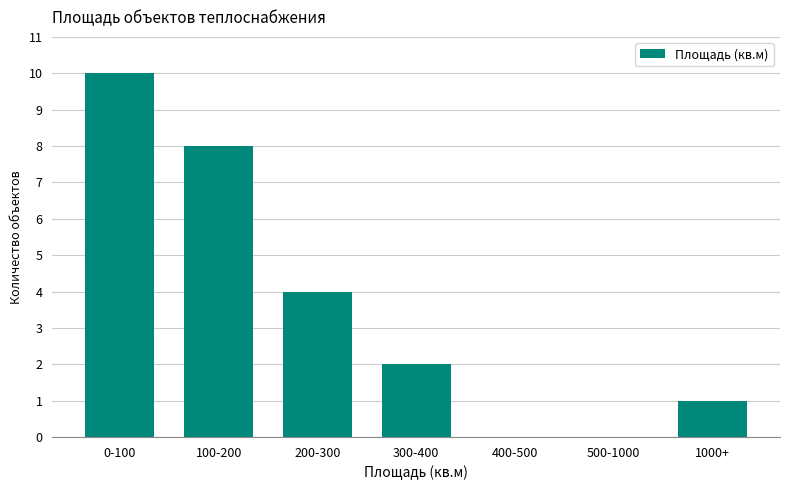

Reading right to left, transcribe all the data shown in this chart.

1000+=1	500-1000=0	400-500=0	300-400=2	200-300=4	100-200=8	0-100=10